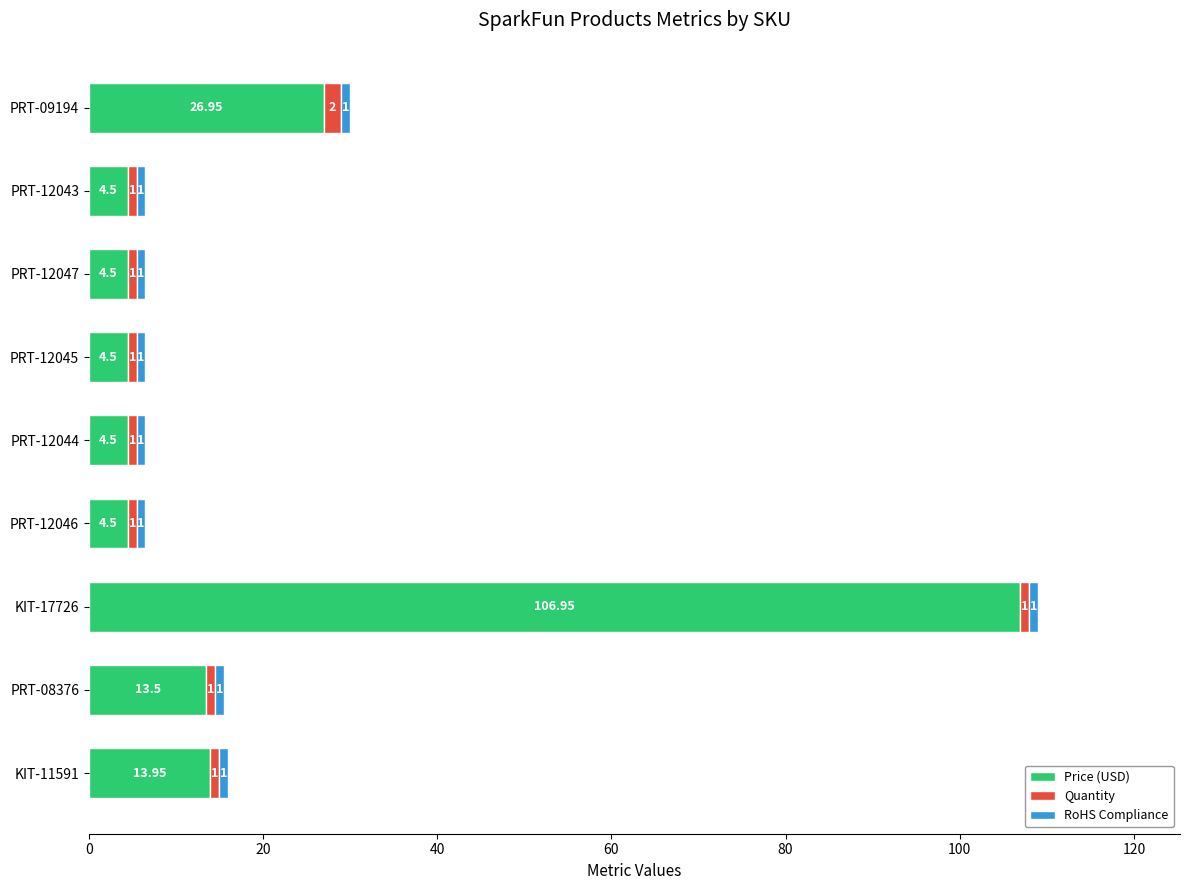

At which category is the sum across all series the highest?

KIT-17726